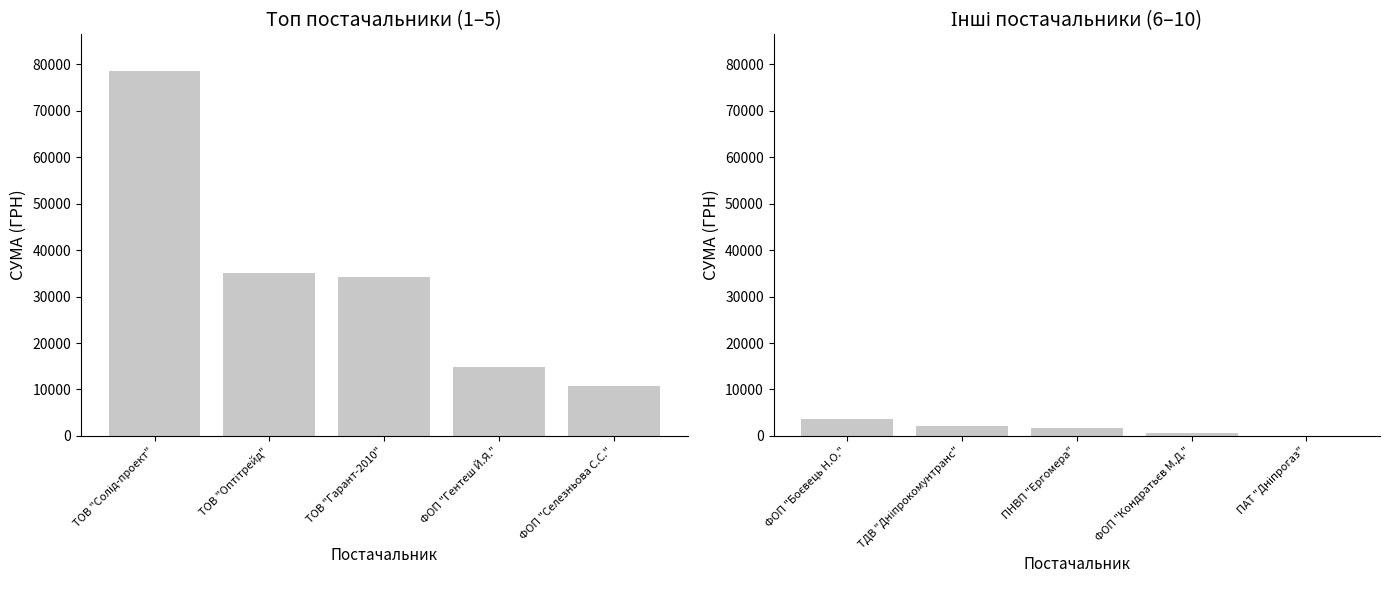

What is the sum of all СУМА (ГРН) (інші постачальники) values?

8184.2